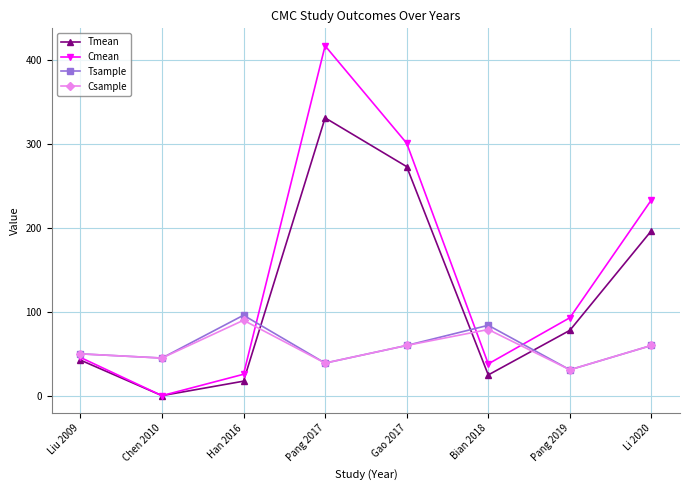

What is the average value of the Tmean series?

120.5